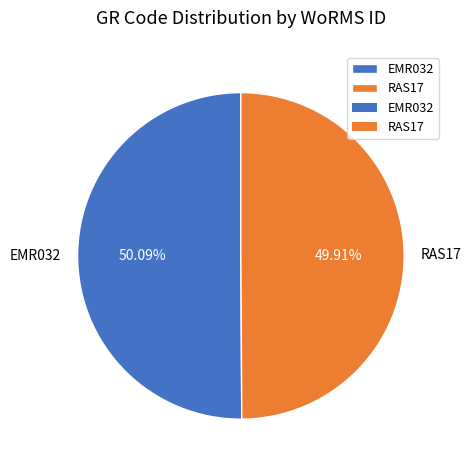

Is there any slice that represents more than half of the pie?

Yes